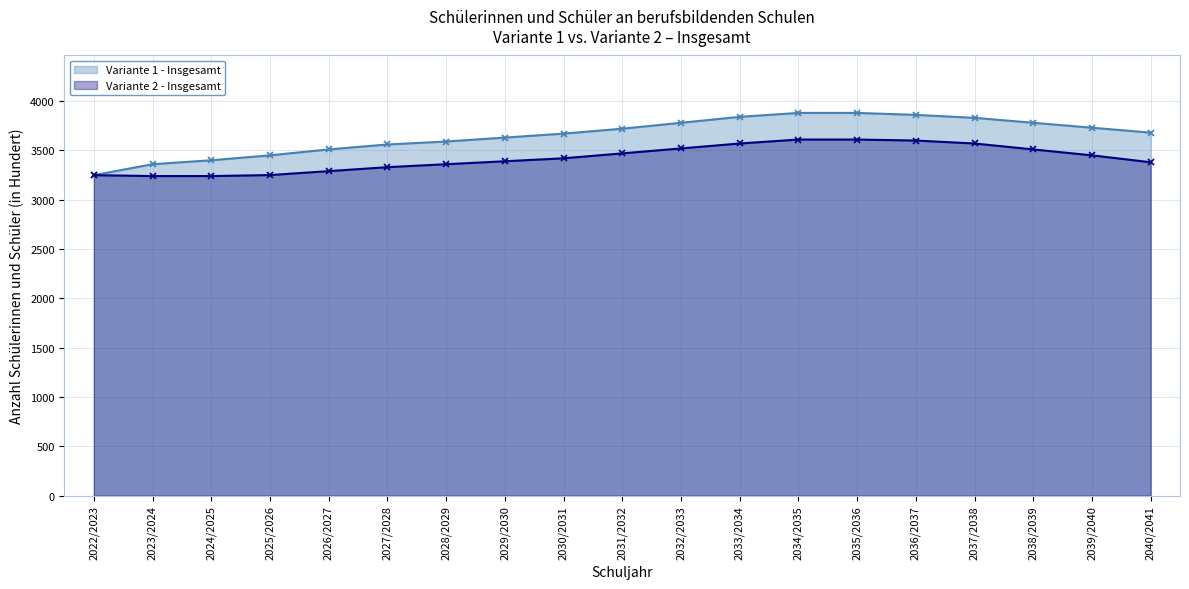

What is the lowest value of the Variante 1 - Insgesamt series?

3249